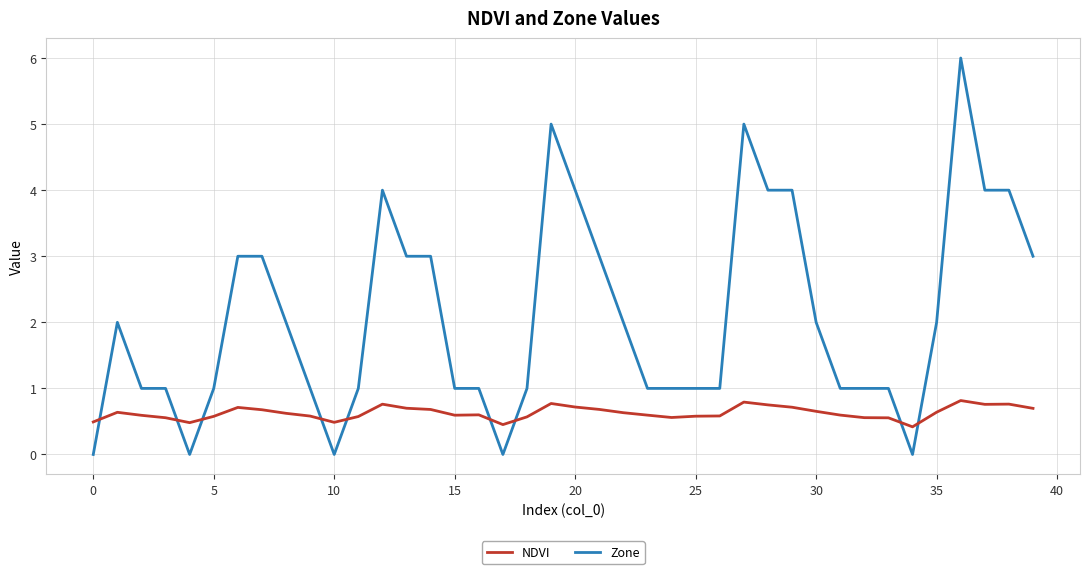

What is the minimum value for NDVI?

0.4